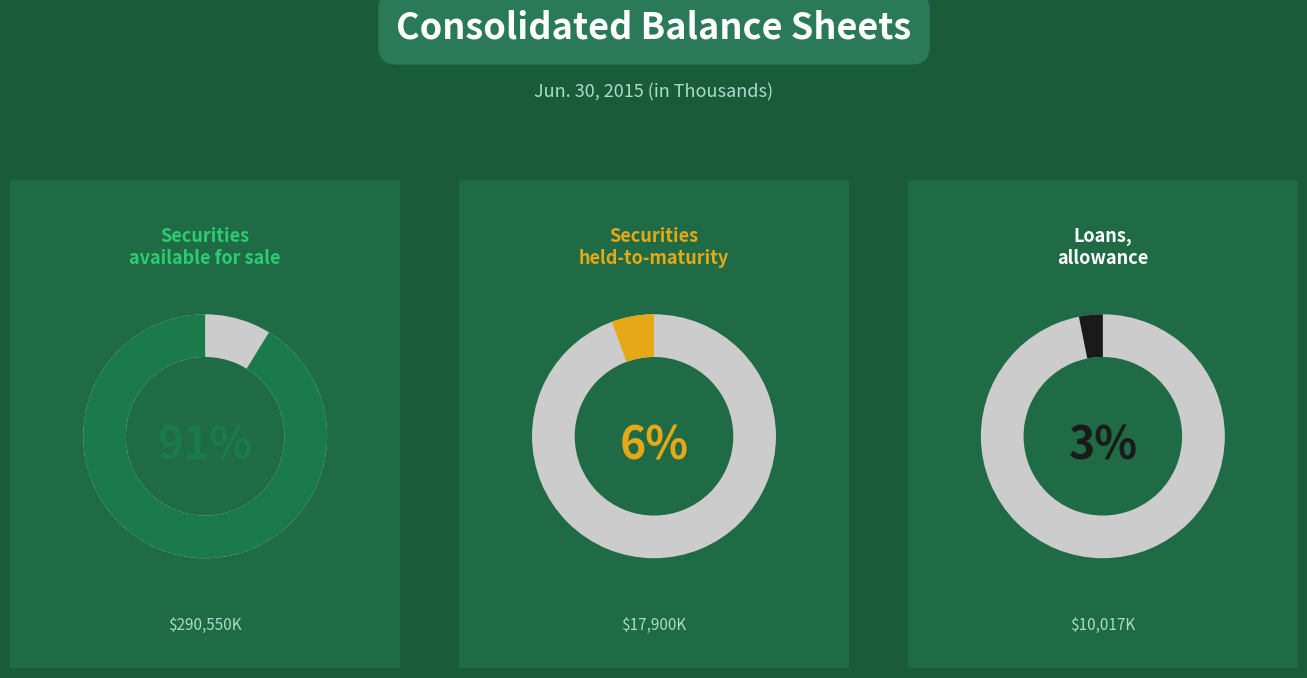

What is the change in value from Securities held-to-maturity at fair value to Loans, allowance for loan losses?

-7883